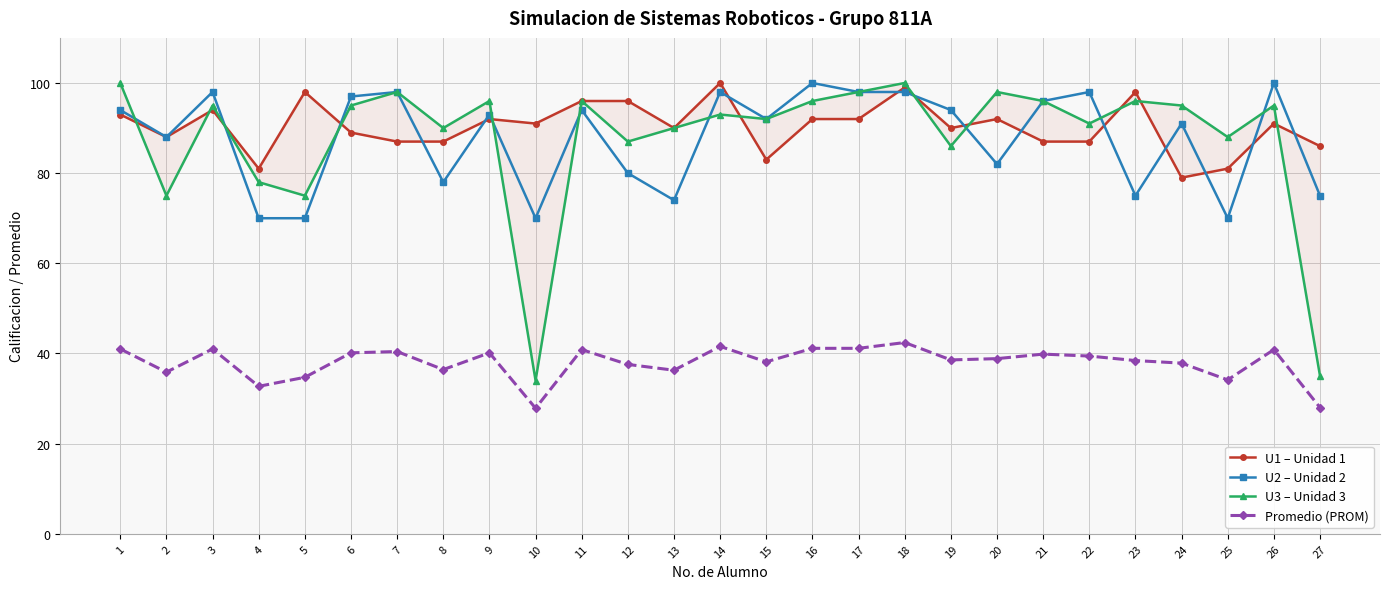

True or false: U2 – Unidad 2 and Promedio (PROM) intersect in this chart.

False